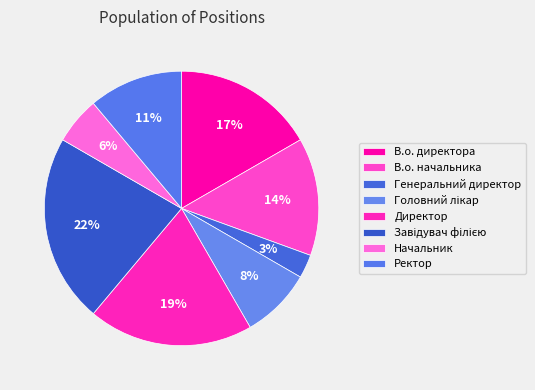

Count the number of slices in the pie.

8